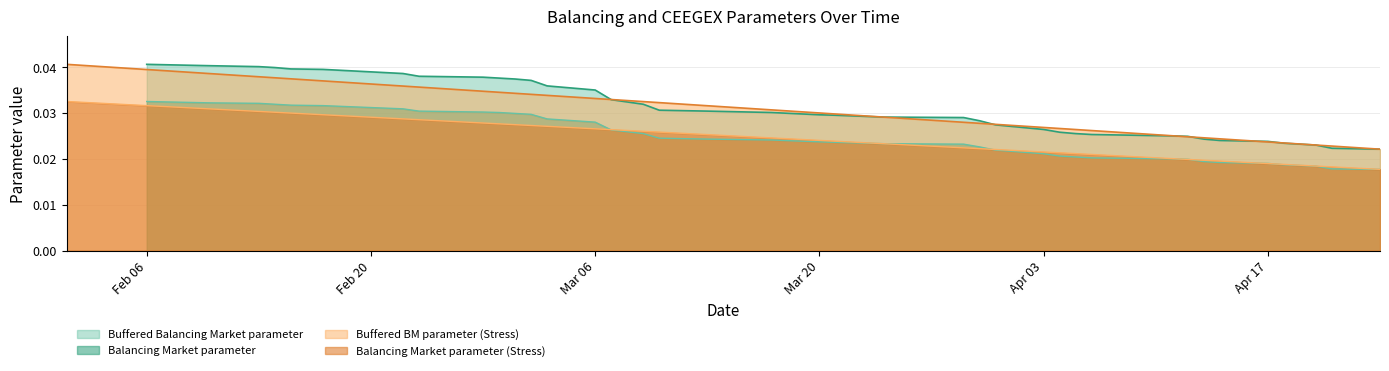

True or false: Balancing Market parameter and Buffered Balancing Market parameter cross at least once.

False